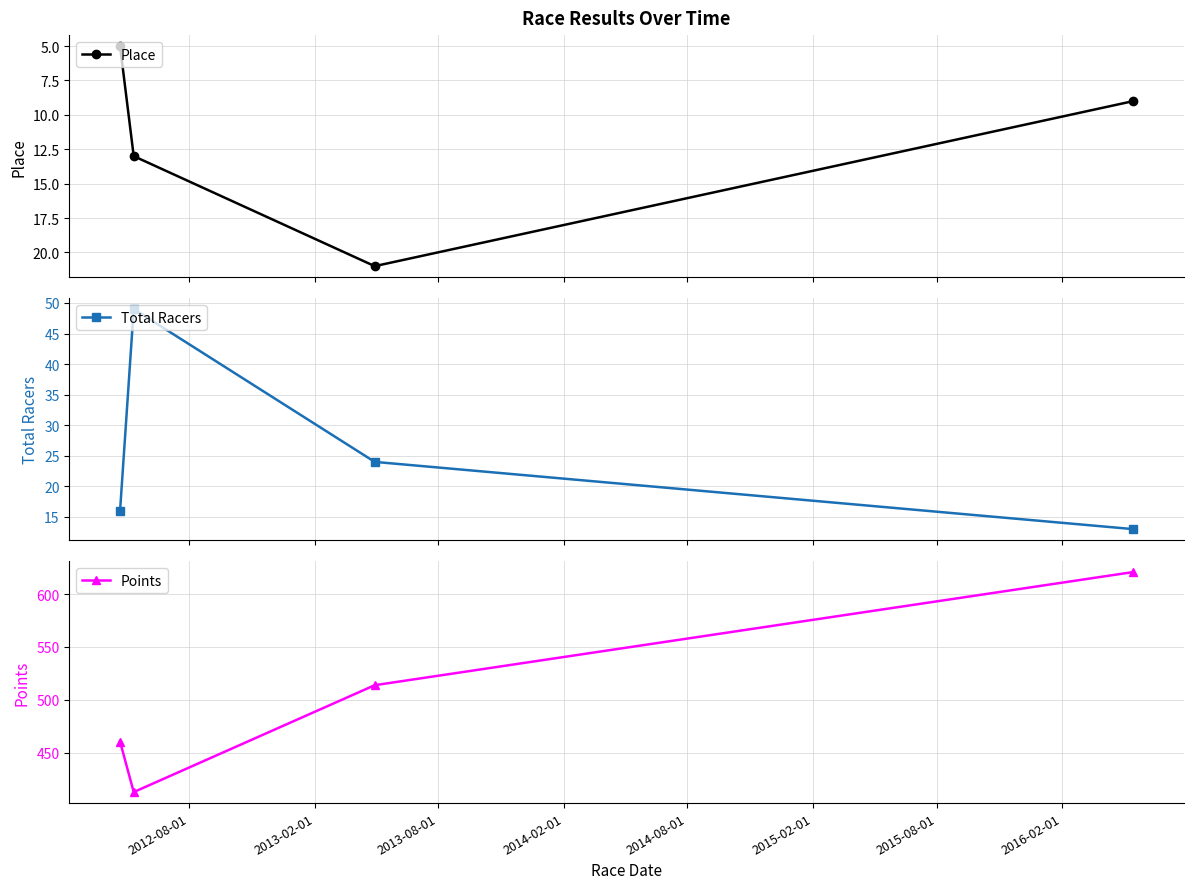

Count the Place values in the range 9 to 21.

3